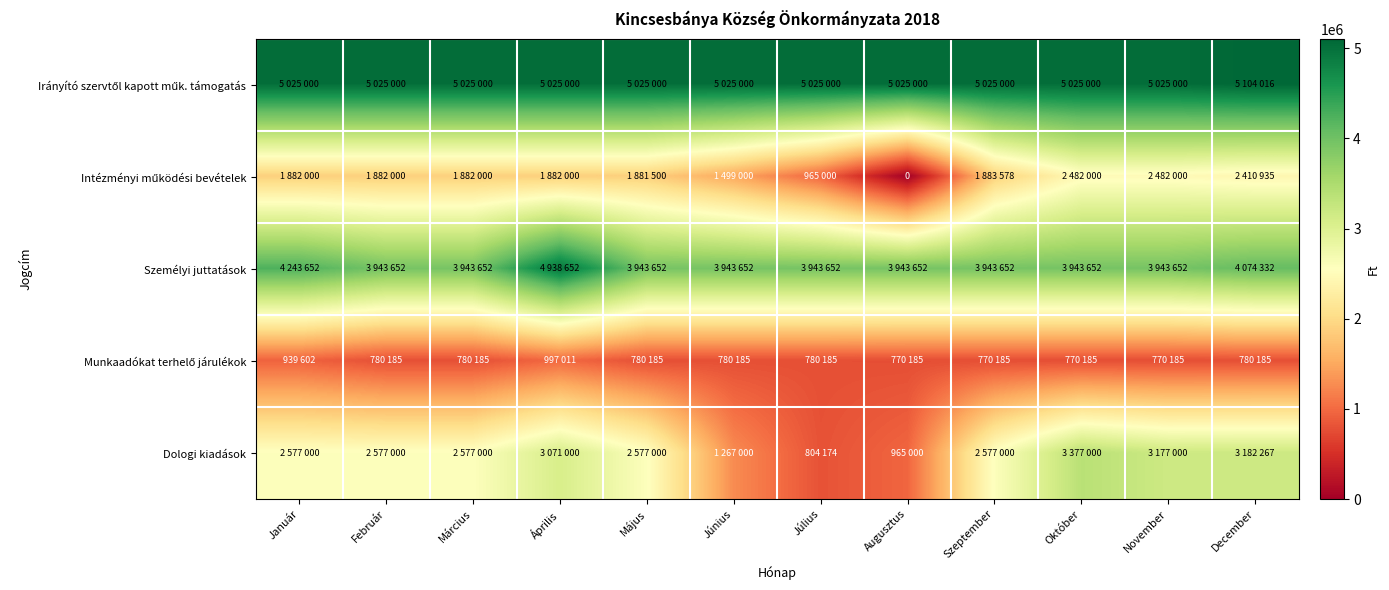

At which label does Személyi juttatások reach its minimum?

Február